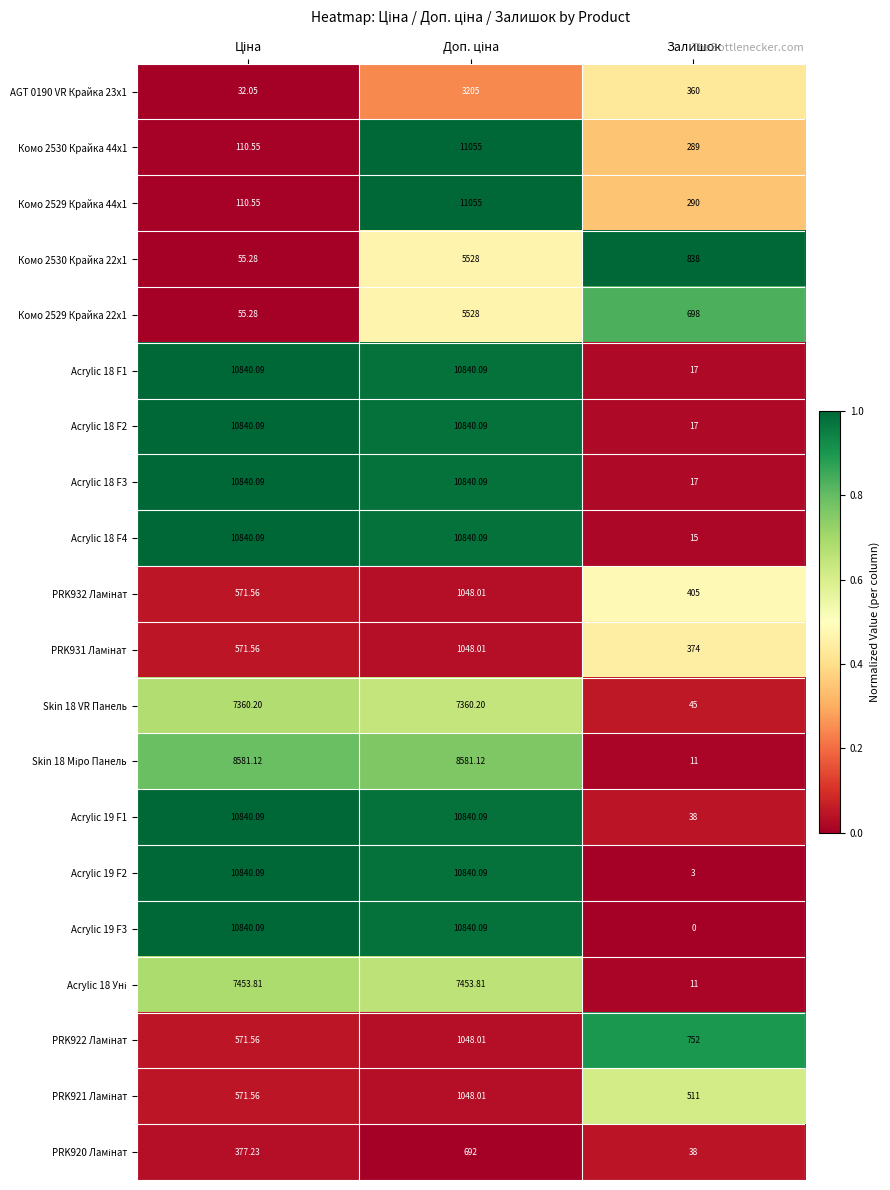

At which label does Acrylic 18 F1 reach its minimum?

Залишок